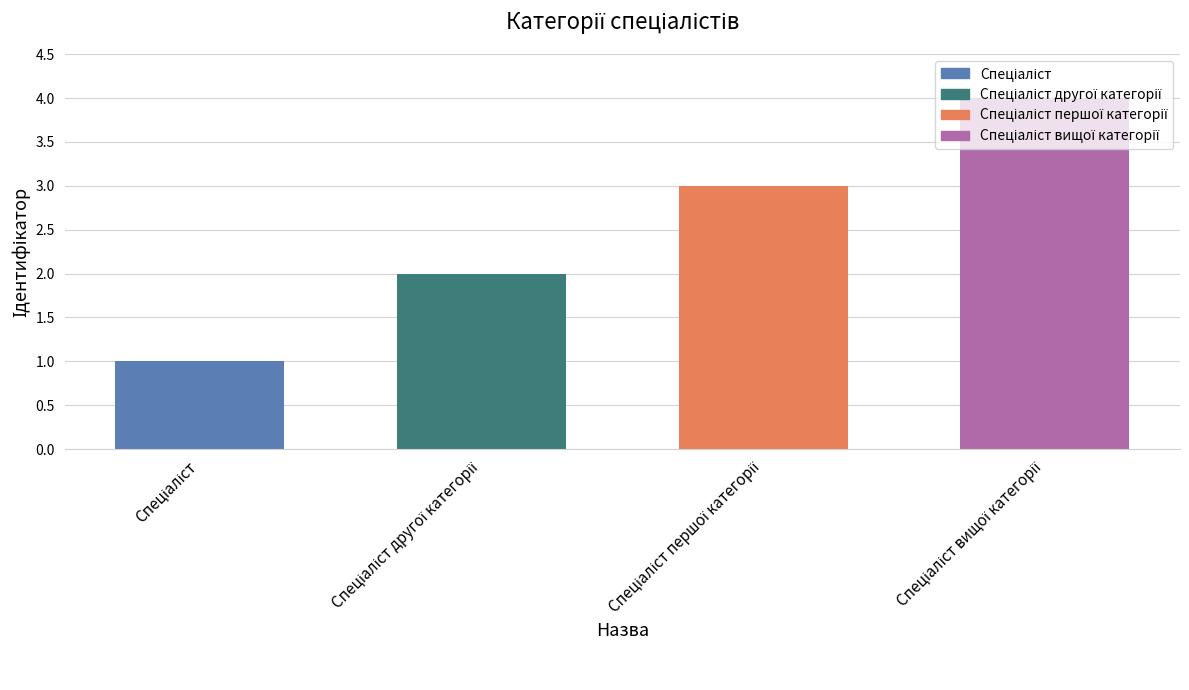

What is the sum of all values?

10